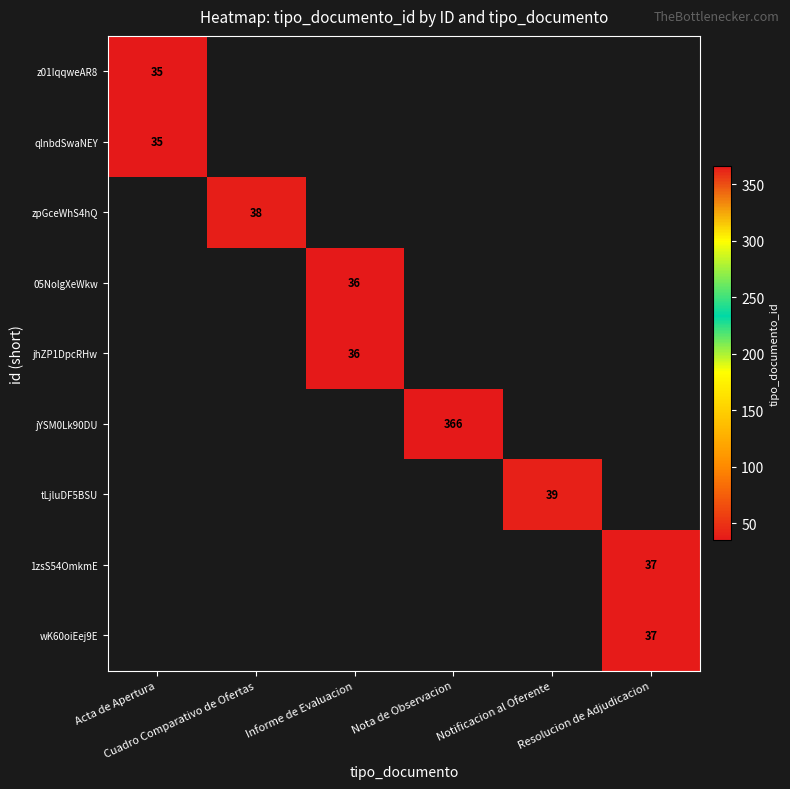

At which label does z01IqqweAR8 reach its peak?

Acta de Apertura